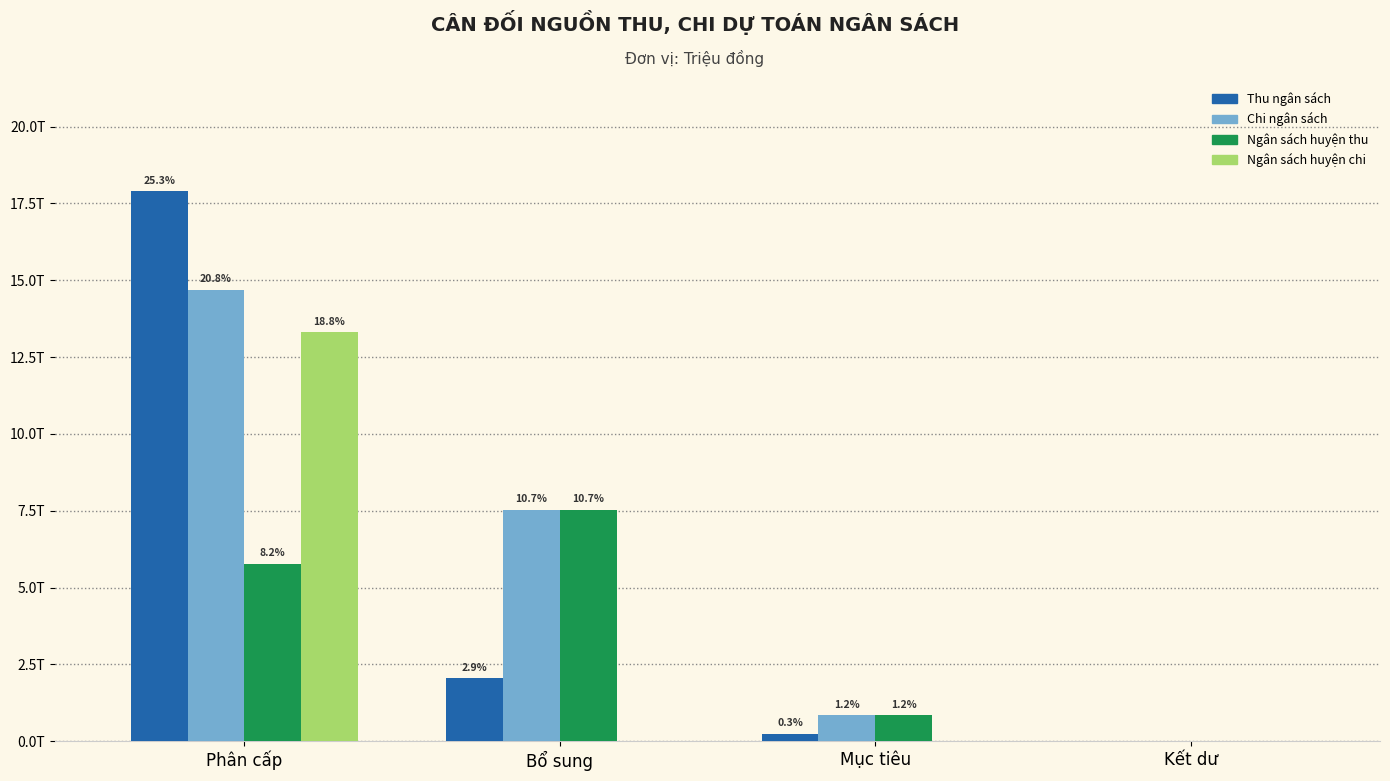

What are all the series names shown in the legend?

Thu ngân sách, Chi ngân sách, Ngân sách huyện thu, Ngân sách huyện chi